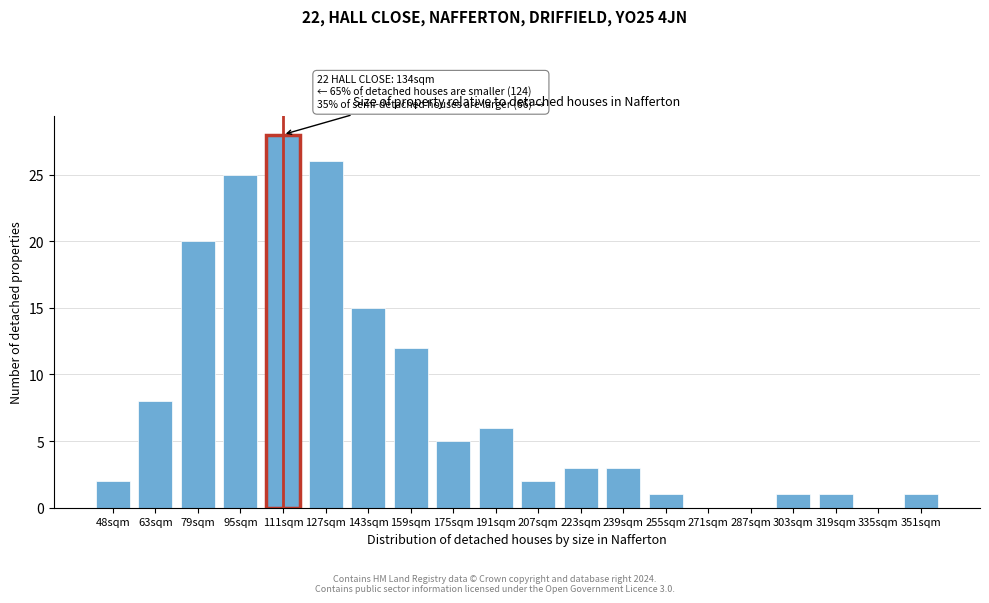

Reading left to right, extract all data points from this chart.

48sqm=2	63sqm=8	79sqm=20	95sqm=25	111sqm=28	127sqm=26	143sqm=15	159sqm=12	175sqm=5	191sqm=6	207sqm=2	223sqm=3	239sqm=3	255sqm=1	271sqm=0	287sqm=0	303sqm=1	319sqm=1	335sqm=0	351sqm=1